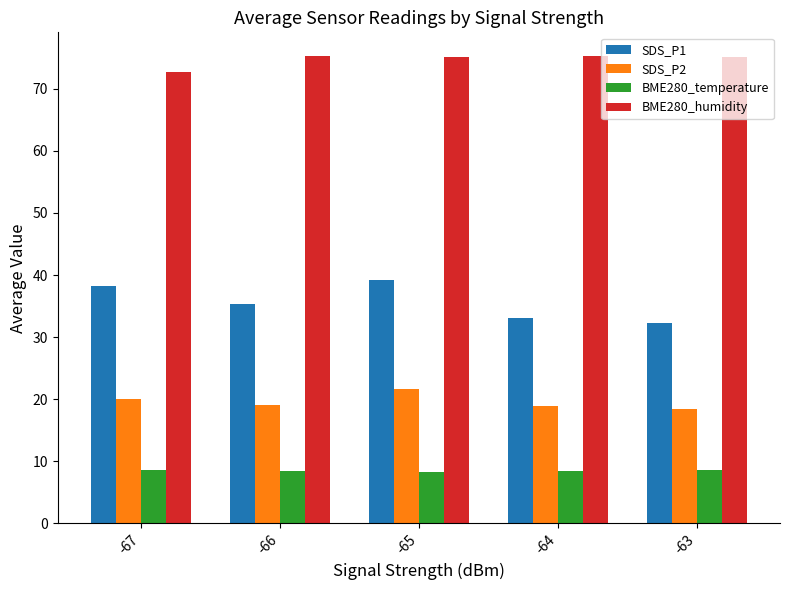

Which series has the largest total across all categories?

BME280_humidity